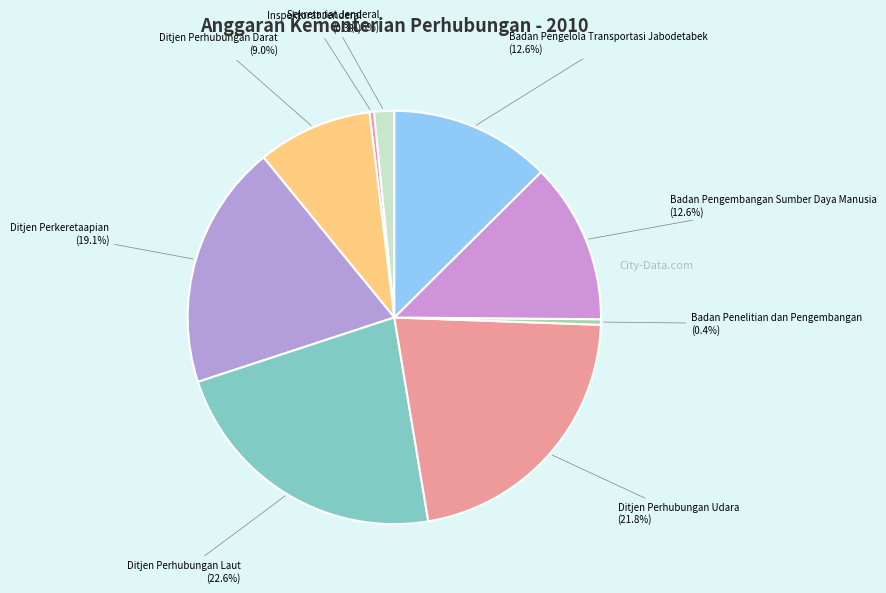

Which category has the biggest portion of the pie?

Ditjen Perhubungan Laut